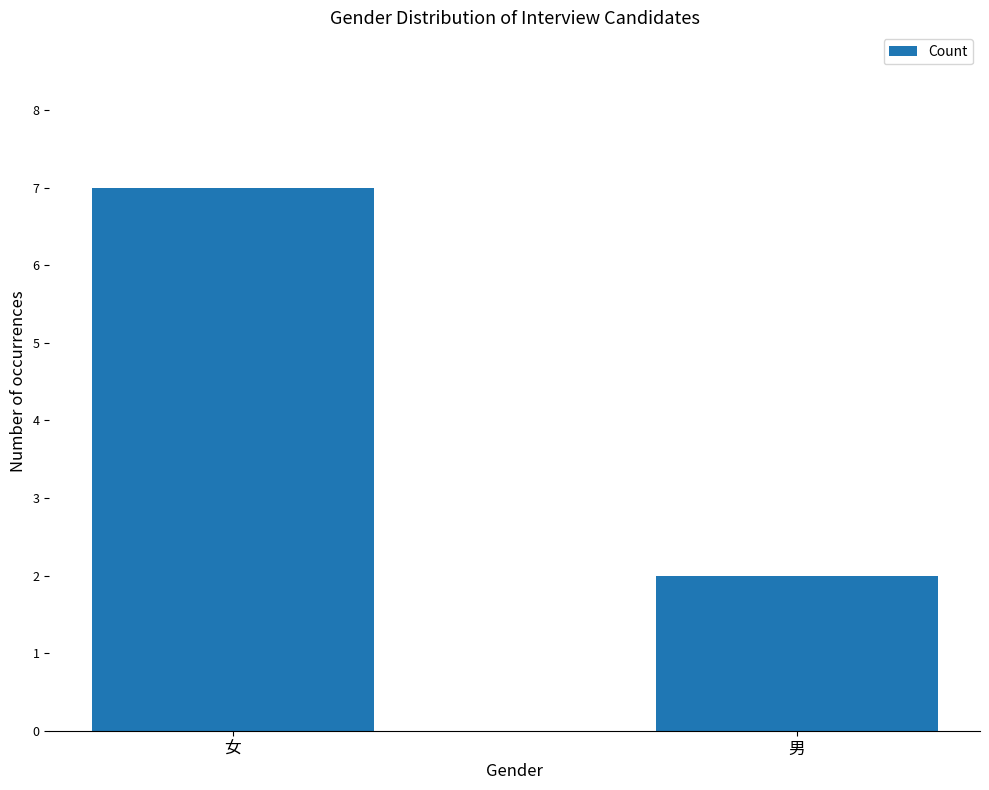

How many values are below 7?

1